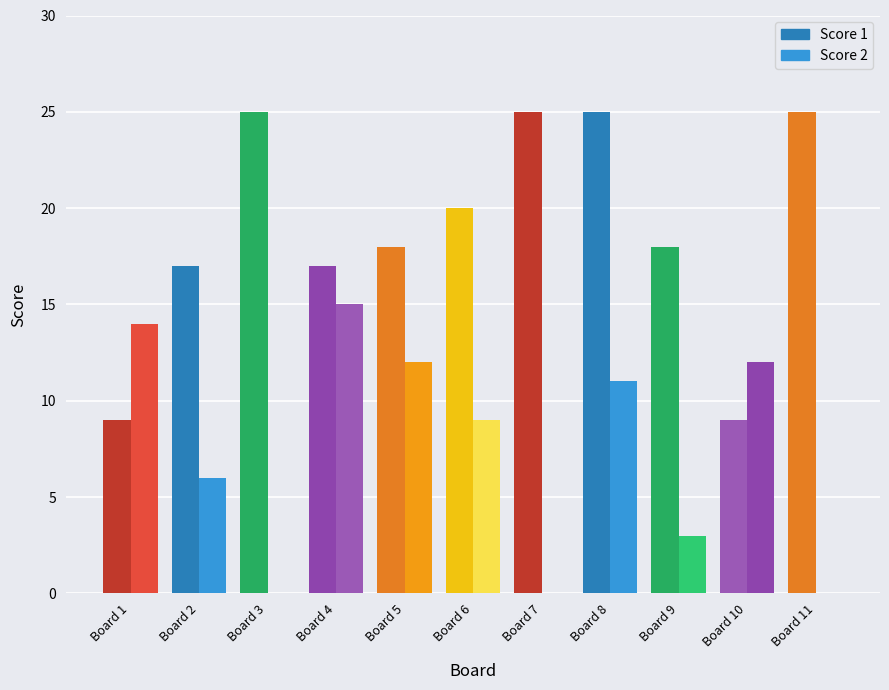

The value of Score 2 at Board 11 is 0. True or false?

True